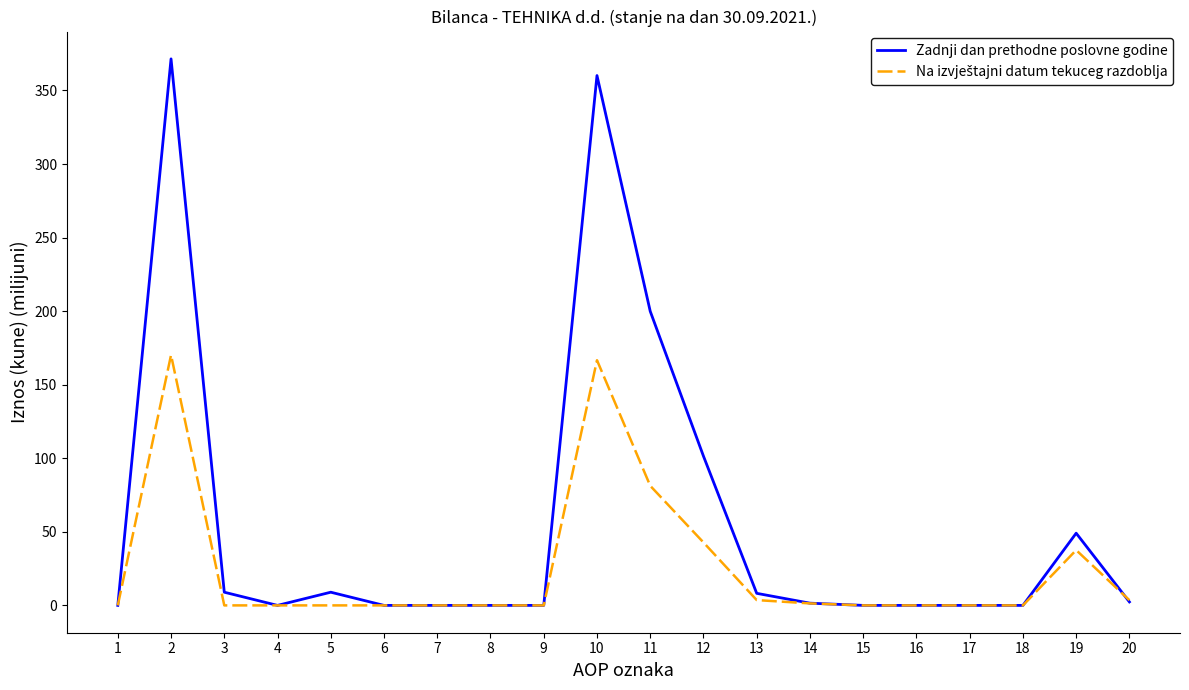

Does the chart display data point markers on the line(s)?

No